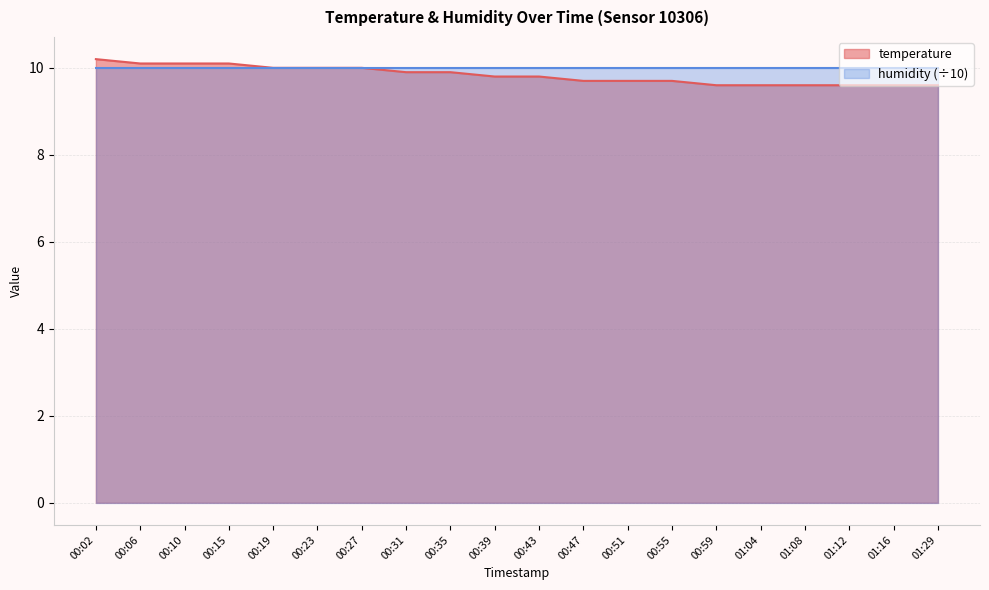

The chart shows a value of 10.0 at 00:27. True or false?

True